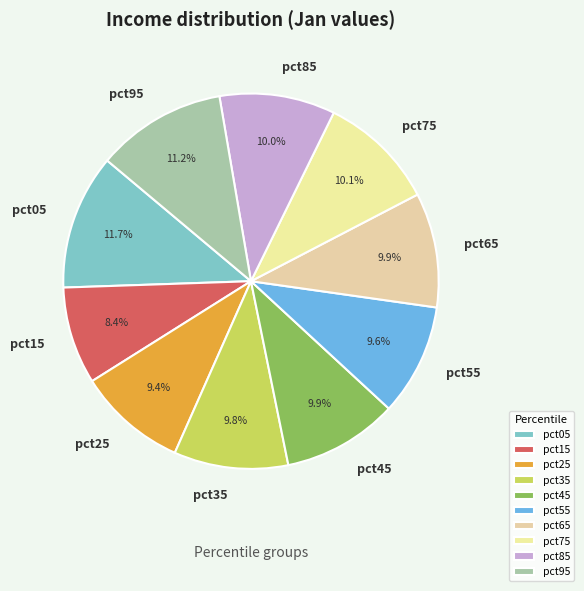

Which slice is the smallest?

pct15